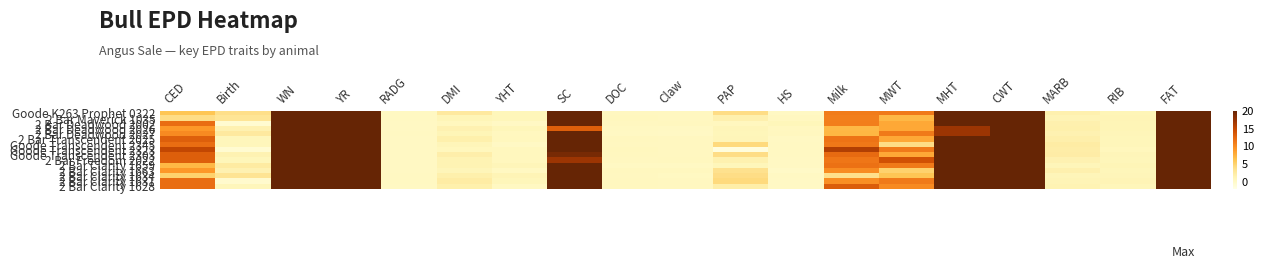

Reading right to left, what are all the values shown in this chart?

Goode K263 Prophet 0322: FAT=84.0	RIB=1.0	MARB=1.6	CWT=138.0	MHT=25.0	MWT=11.0	Milk=10.9	HS=0.3	PAP=3.9	Claw=0.4	DOC=0.5	SC=20.0	YHT=0.9	DMI=2.6	RADG=0.3	YR=169.0	WN=92.0	Birth=3.8	CED=6.0
2 Bar Maverick 1035: FAT=86.0	RIB=1.2	MARB=1.2	CWT=101.0	MHT=33.0	MWT=7.0	Milk=10.7	HS=0.5	PAP=1.6	Claw=0.4	DOC=0.6	SC=27.0	YHT=0.9	DMI=1.0	RADG=0.4	YR=158.0	WN=88.0	Birth=3.2	CED=4.0
2 Bar Deadwood 2002: FAT=64.0	RIB=1.1	MARB=1.6	CWT=55.0	MHT=24.0	MWT=8.0	Milk=10.8	HS=0.9	PAP=0.6	Claw=0.5	DOC=0.4	SC=20.0	YHT=0.2	DMI=0.6	RADG=0.3	YR=122.0	WN=67.0	Birth=-0.7	CED=12.0
2 Bar Deadwood 2026: FAT=76.0	RIB=1.1	MARB=1.8	CWT=118.0	MHT=17.0	MWT=8.0	Milk=7.0	HS=0.5	PAP=1.0	Claw=0.3	DOC=0.3	SC=13.0	YHT=0.9	DMI=1.5	RADG=0.3	YR=153.0	WN=90.0	Birth=1.5	CED=9.0
2 Bar Deadwood 2027: FAT=73.0	RIB=0.9	MARB=1.5	CWT=99.0	MHT=17.0	MWT=11.0	Milk=7.1	HS=0.6	PAP=0.9	Claw=0.2	DOC=0.3	SC=22.0	YHT=0.5	DMI=1.1	RADG=0.3	YR=141.0	WN=77.0	Birth=2.6	CED=10.0
2 Bar Transcendent 2025: FAT=69.0	RIB=0.9	MARB=1.9	CWT=86.0	MHT=35.0	MWT=8.0	Milk=11.5	HS=0.2	PAP=1.0	Claw=0.4	DOC=0.5	SC=31.0	YHT=0.6	DMI=1.8	RADG=0.3	YR=140.0	WN=78.0	Birth=0.8	CED=13.0
Goode Transcendent 2345: FAT=56.0	RIB=0.9	MARB=2.3	CWT=68.0	MHT=29.0	MWT=4.0	Milk=11.2	HS=0.3	PAP=4.3	Claw=0.4	DOC=0.5	SC=26.0	YHT=0.2	DMI=1.0	RADG=0.3	YR=126.0	WN=71.0	Birth=0.8	CED=12.0
Goode Transcendent 2323: FAT=36.0	RIB=0.7	MARB=2.1	CWT=81.0	MHT=30.0	MWT=11.0	Milk=15.9	HS=0.4	PAP=-1.4	Claw=0.4	DOC=0.6	SC=20.0	YHT=0.6	DMI=0.7	RADG=0.3	YR=112.0	WN=58.0	Birth=-0.7	CED=15.0
Goode Transcendent 2303: FAT=61.0	RIB=1.0	MARB=2.2	CWT=119.0	MHT=24.0	MWT=8.0	Milk=12.1	HS=0.4	PAP=4.0	Claw=0.5	DOC=0.6	SC=19.0	YHT=0.6	DMI=1.9	RADG=0.3	YR=148.0	WN=83.0	Birth=1.4	CED=13.0
2 Bar Freedom 2022: FAT=74.0	RIB=0.9	MARB=1.5	CWT=59.0	MHT=27.0	MWT=14.0	Milk=11.3	HS=0.2	PAP=1.6	Claw=0.5	DOC=0.5	SC=17.0	YHT=0.6	DMI=1.3	RADG=0.3	YR=139.0	WN=80.0	Birth=0.9	CED=13.0
2 Bar Clarity 1659: FAT=75.0	RIB=1.1	MARB=0.9	CWT=71.0	MHT=27.0	MWT=11.0	Milk=11.6	HS=0.2	PAP=0.9	Claw=0.2	DOC=0.3	SC=29.0	YHT=1.0	DMI=1.4	RADG=0.3	YR=148.0	WN=88.0	Birth=2.4	CED=7.0
2 Bar Clarity 1663: FAT=60.0	RIB=0.9	MARB=1.7	CWT=43.0	MHT=25.0	MWT=5.0	Milk=9.8	HS=0.0	PAP=3.6	Claw=0.5	DOC=0.5	SC=29.0	YHT=0.4	DMI=1.0	RADG=0.3	YR=123.0	WN=67.0	Birth=1.5	CED=9.0
2 Bar Clarity 1634: FAT=95.0	RIB=1.0	MARB=0.9	CWT=118.0	MHT=25.0	MWT=6.0	Milk=3.7	HS=0.3	PAP=4.0	Claw=0.4	DOC=0.4	SC=35.0	YHT=1.1	DMI=1.7	RADG=0.4	YR=165.0	WN=90.0	Birth=3.4	CED=5.0
2 Bar Clarity 1631: FAT=81.0	RIB=1.1	MARB=1.1	CWT=107.0	MHT=25.0	MWT=11.0	Milk=9.7	HS=0.2	PAP=4.3	Claw=0.5	DOC=0.5	SC=22.0	YHT=0.9	DMI=2.2	RADG=0.3	YR=169.0	WN=90.0	Birth=-0.4	CED=12.0
2 Bar Clarity 1628: FAT=74.0	RIB=0.9	MARB=1.3	CWT=90.0	MHT=27.0	MWT=10.0	Milk=13.2	HS=0.1	PAP=2.0	Claw=0.5	DOC=0.5	SC=32.0	YHT=0.4	DMI=1.7	RADG=0.3	YR=153.0	WN=88.0	Birth=0.8	CED=12.0